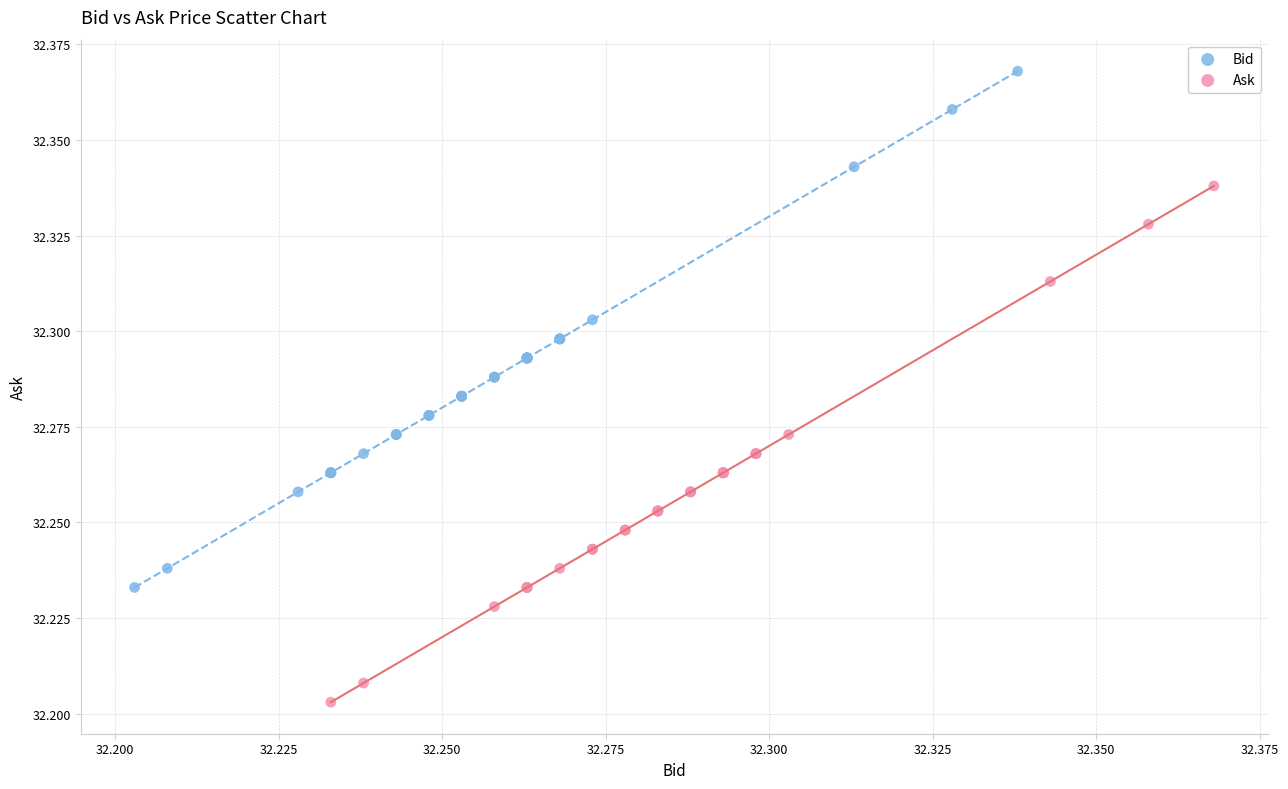

Which series reaches the minimum Y coordinate?

Ask